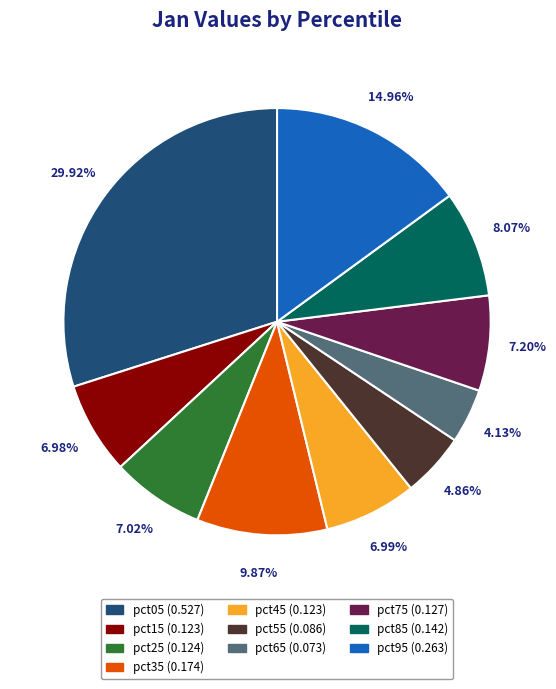

Is pct55 the majority of the pie?

No